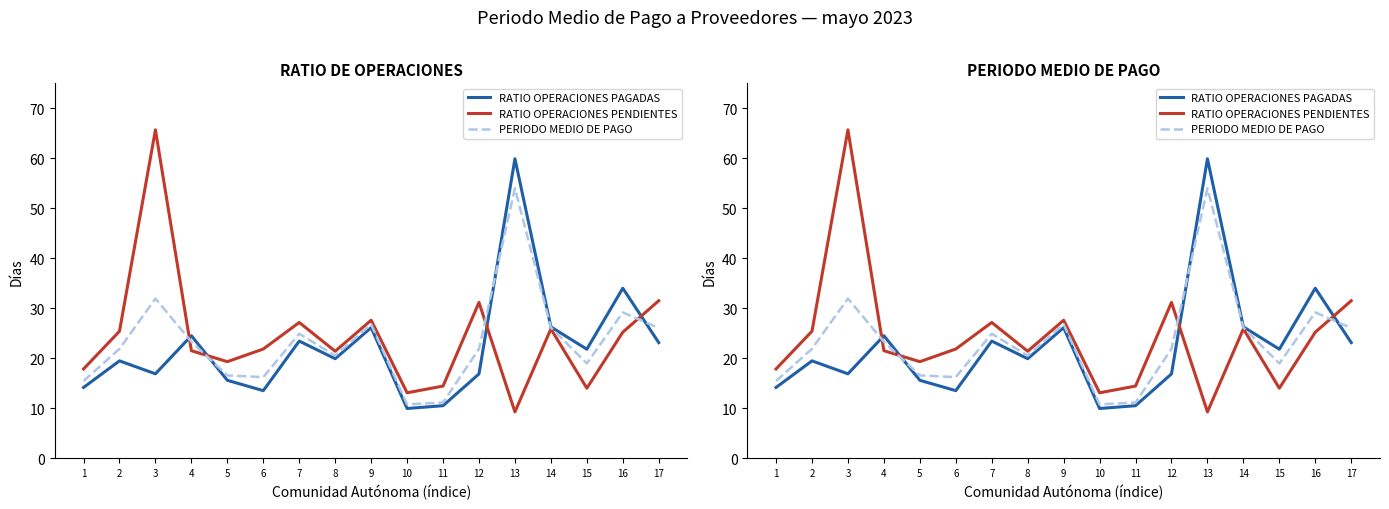

How many interior local peaks does the RATIO OPERACIONES PAGADAS series have?

6